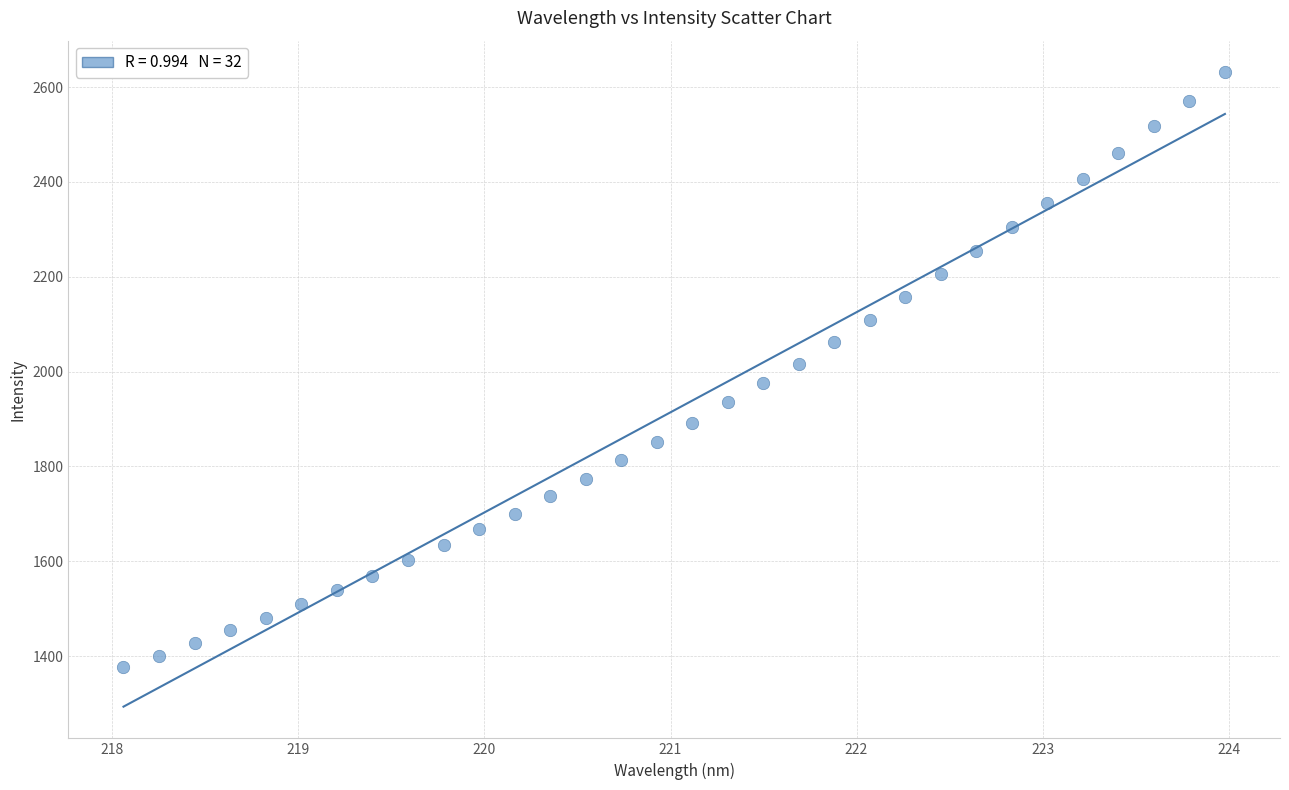

What is the range of X values (max minus min)?

5.9